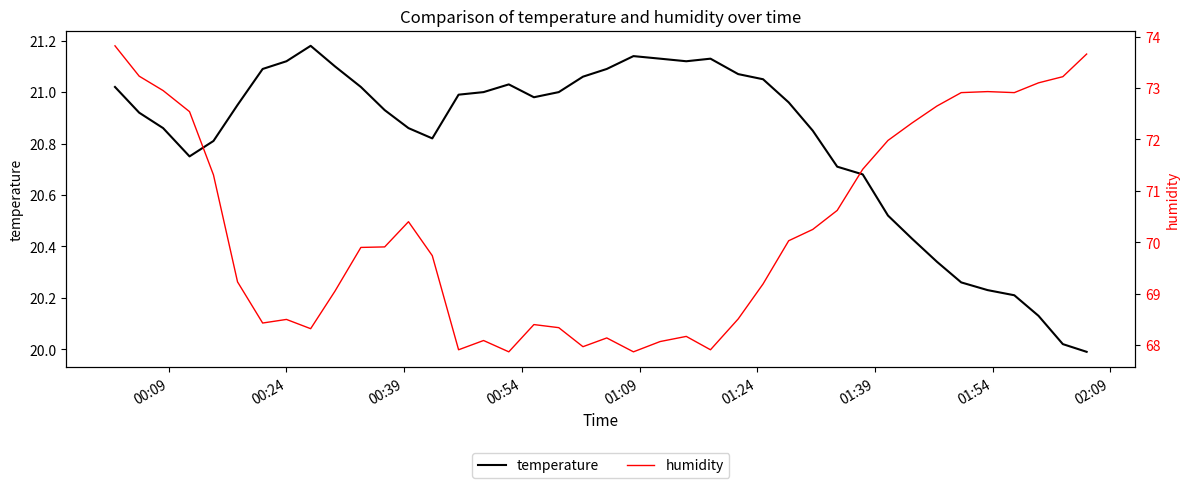

True or false: humidity has more than 2 points higher than both neighbors.

True